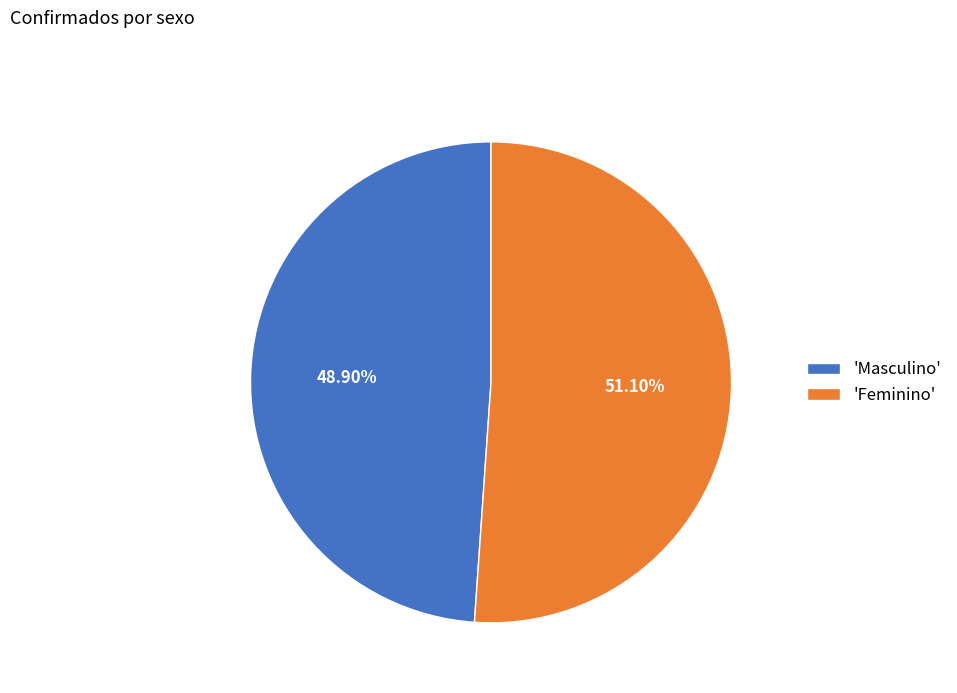

Do 'Masculino' and 'Feminino' together represent more than half of the pie?

Yes